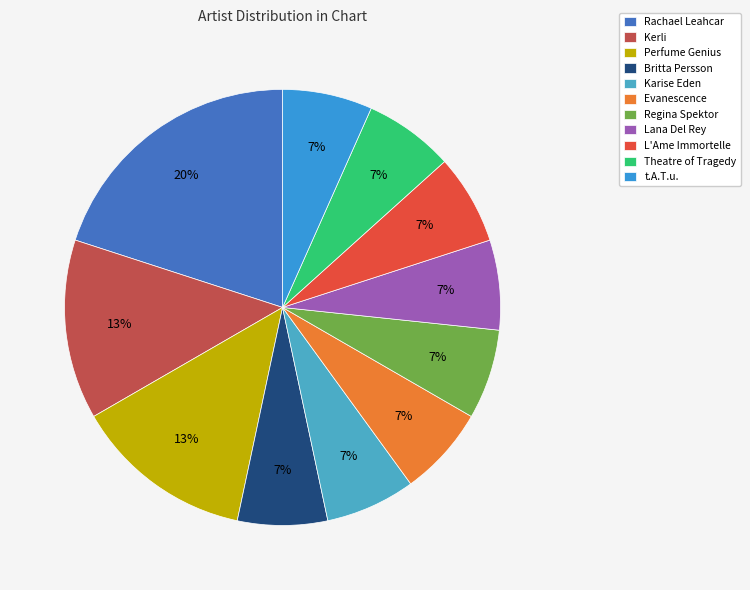

Is the sum of Karise Eden and Regina Spektor greater than half?

No